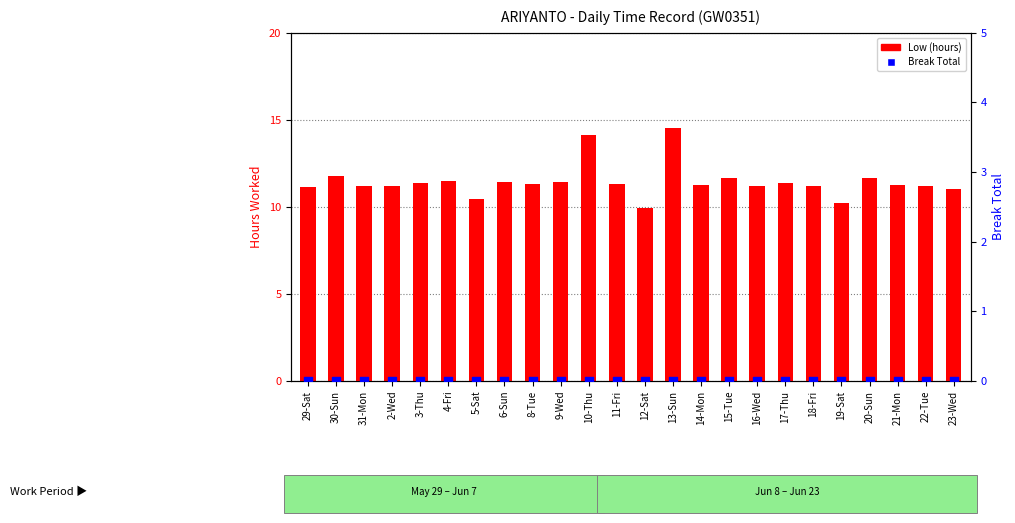

What is the total value across all series at 15-Tue?

11.7